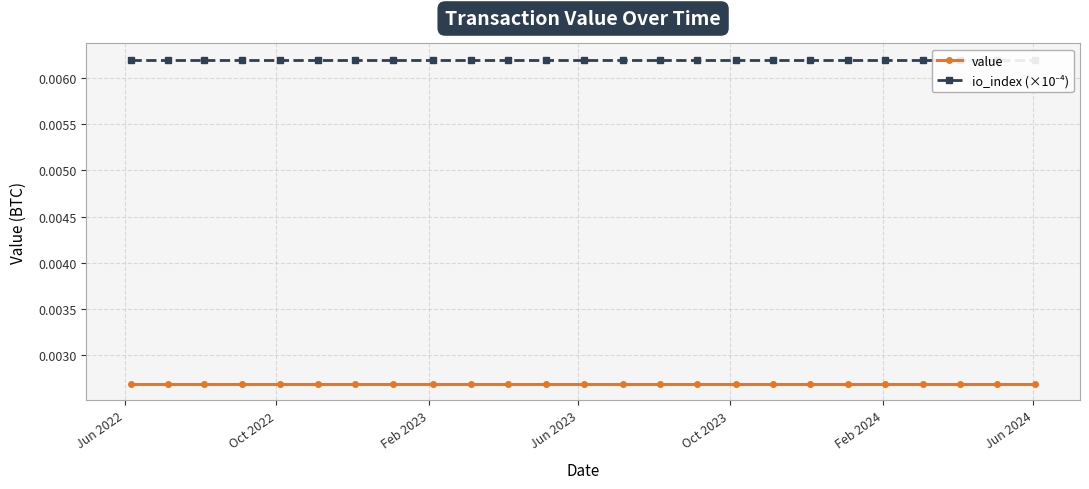

True or false: io_index (×10⁻⁴) has more than 2 points higher than both neighbors.

False